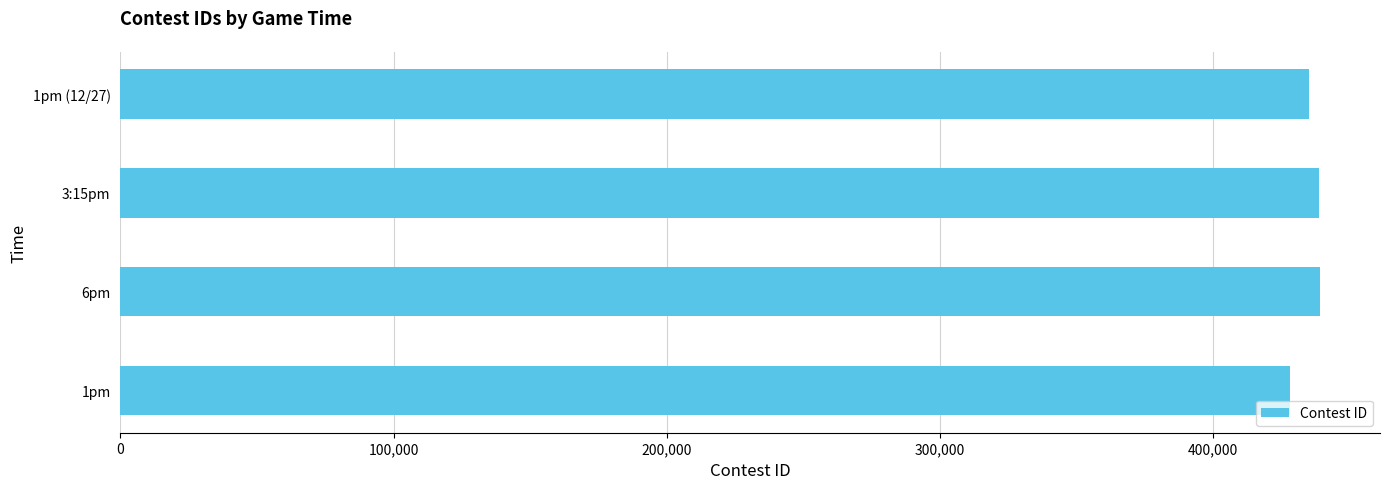

Does the chart contain any negative values?

No